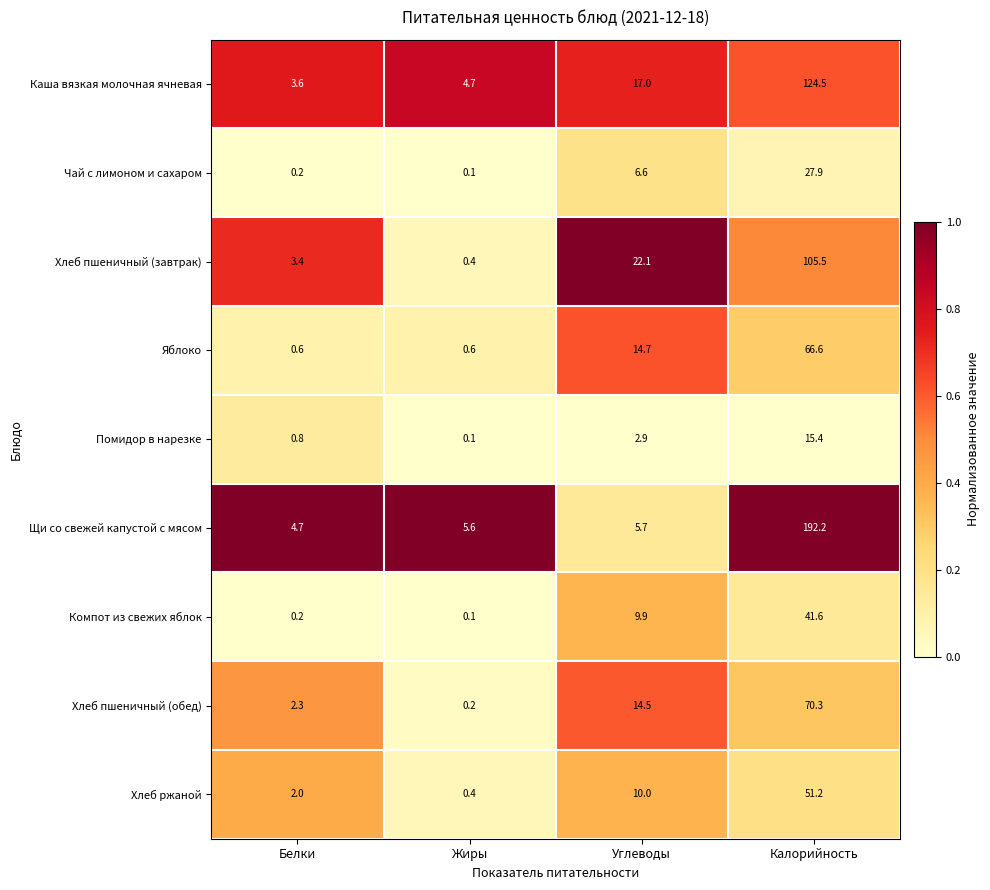

Where is Компот из свежих яблок nearest to the value 20?

Углеводы